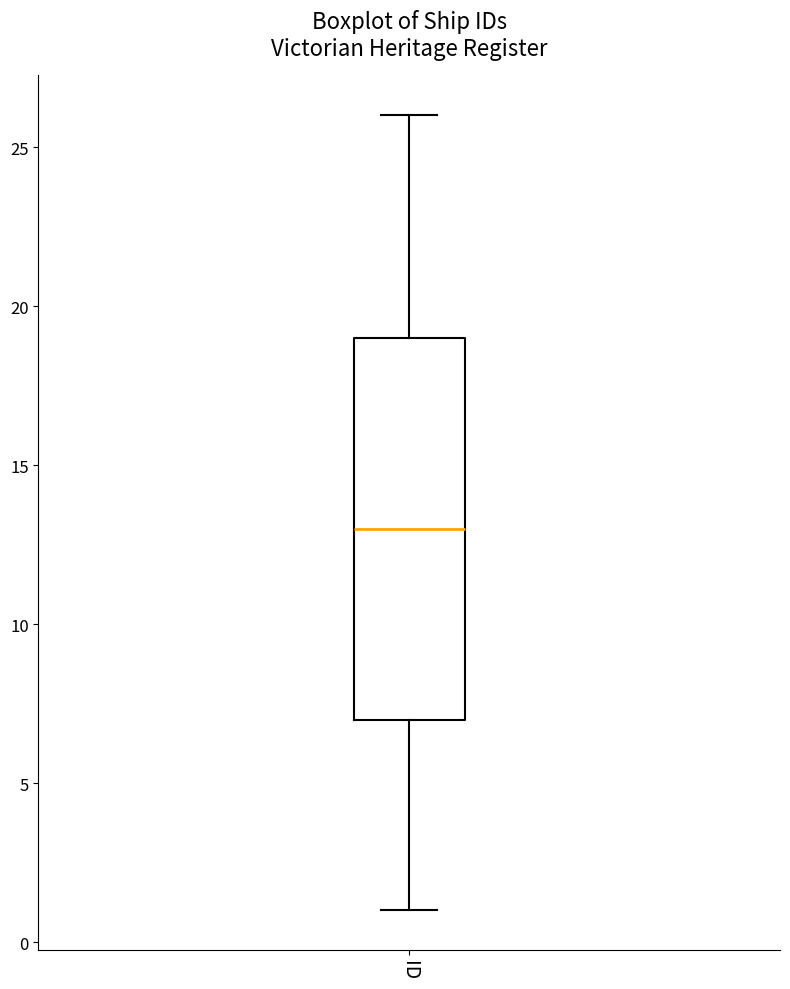

Where is the upper edge of the box for ID on the y-axis? The values are not printed on the chart, so give them approximately, as read against the axis.

19